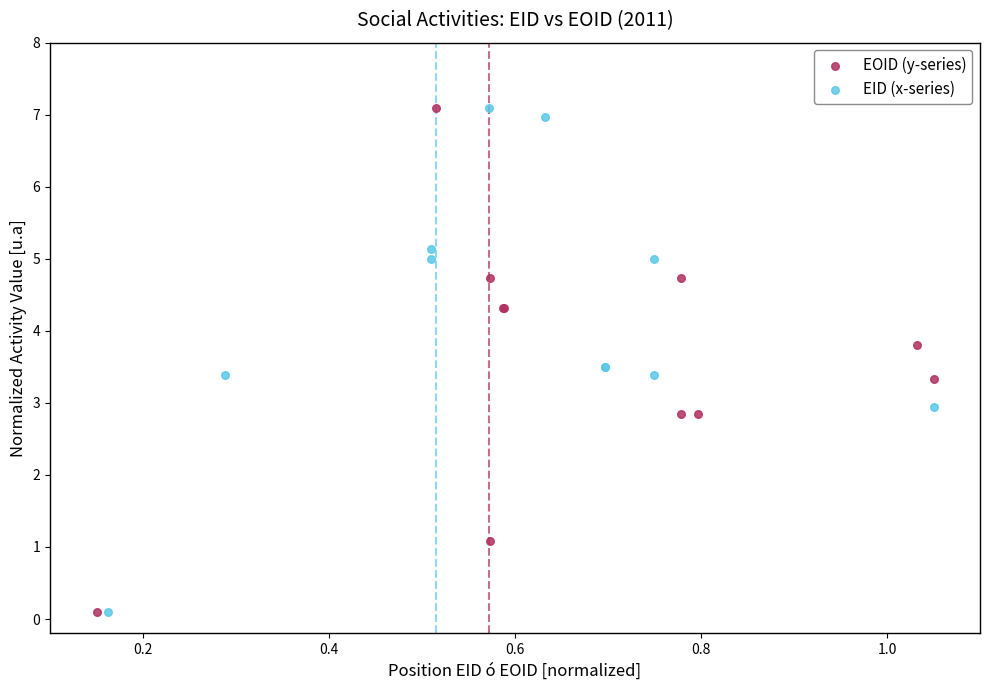

What are all the series names shown in the legend?

EOID (y-series), EID (x-series)